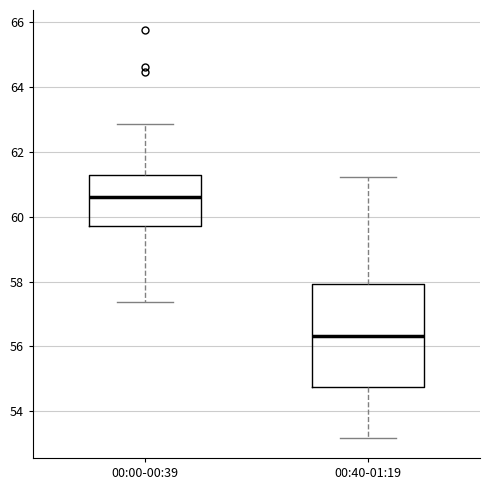

Where does the median line of the box for 00:00-00:39 sit on the y-axis? The values are not printed on the chart, so give them approximately, as read against the axis.

60.6